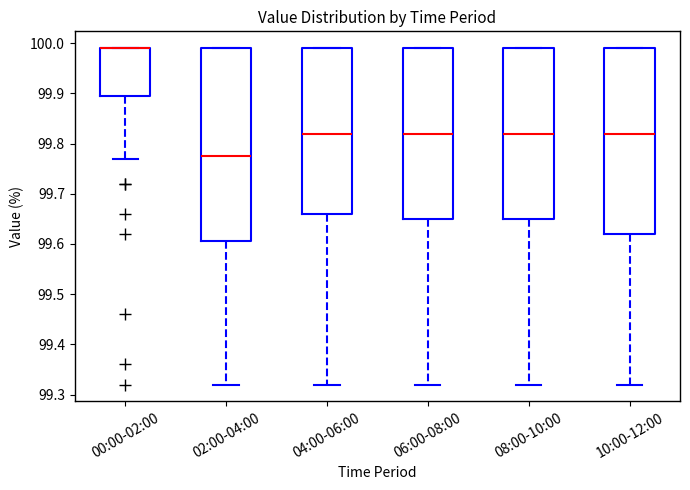

Which box is the tallest, from its lower edge to its upper edge?

02:00-04:00